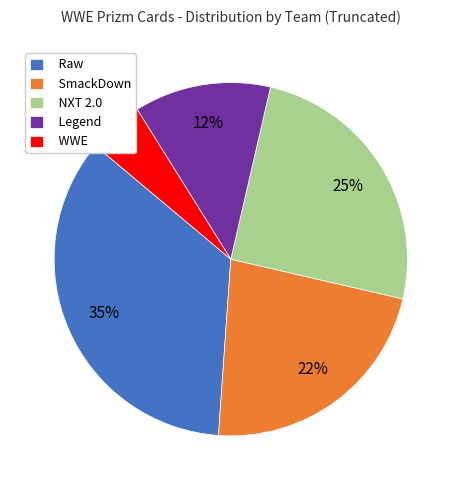

Count the number of slices in the pie.

5